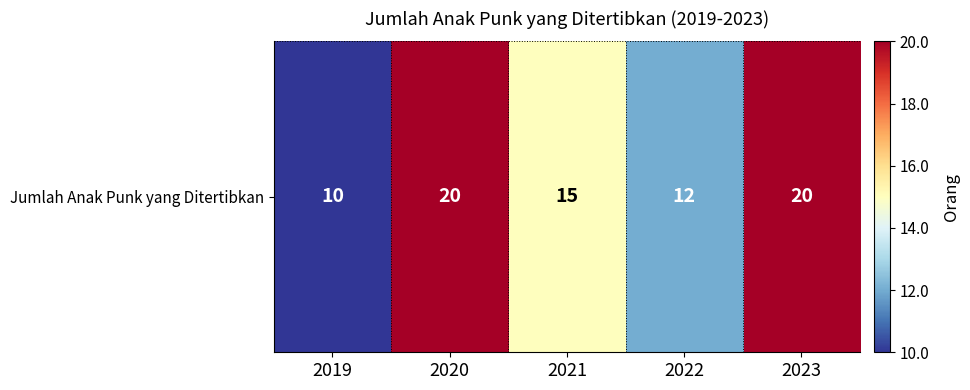

The value at 2021 is 15. True or false?

True